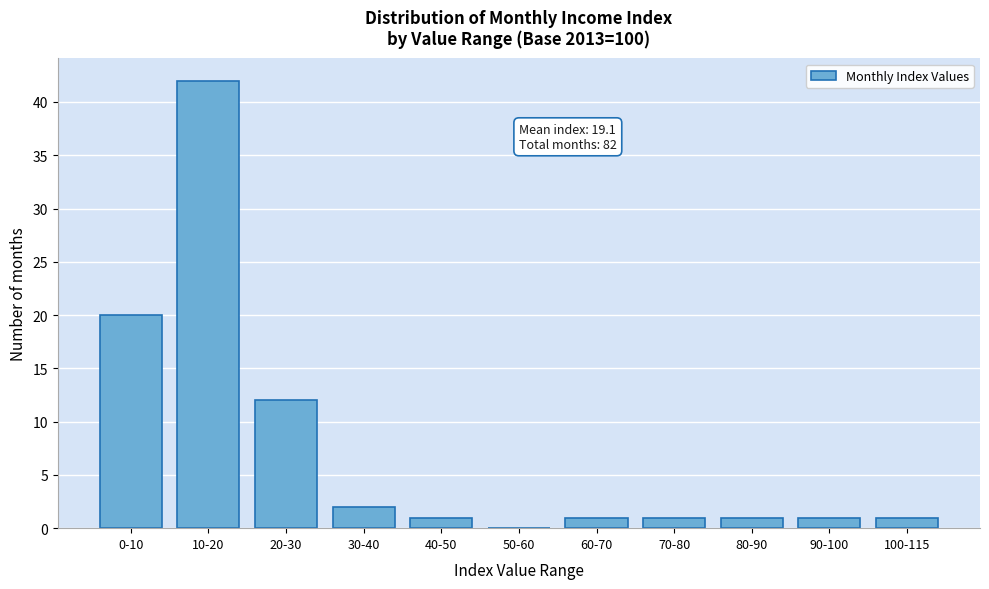

Reading right to left, extract all data points from this chart.

100-115=1	90-100=1	80-90=1	70-80=1	60-70=1	50-60=0	40-50=1	30-40=2	20-30=12	10-20=42	0-10=20